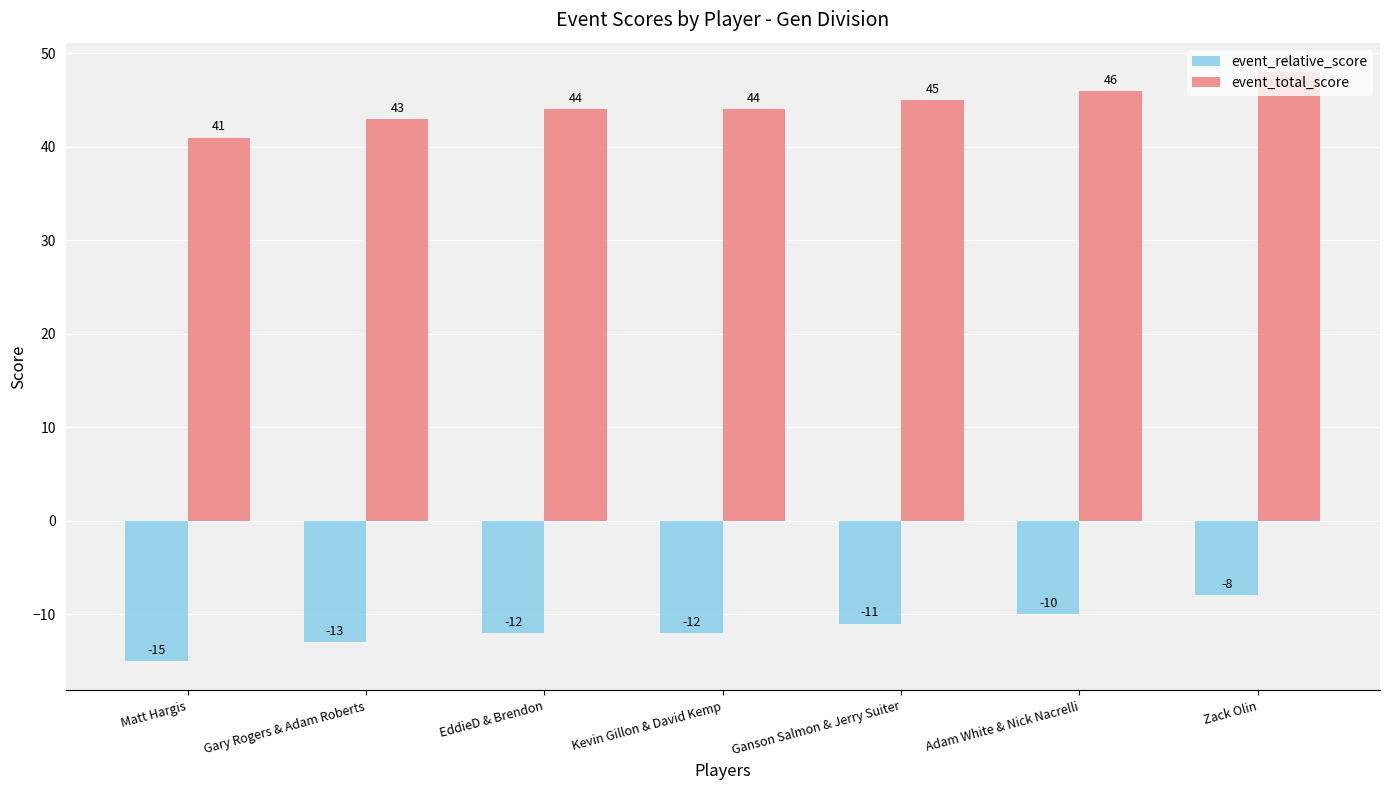

What is the greatest value displayed?

48